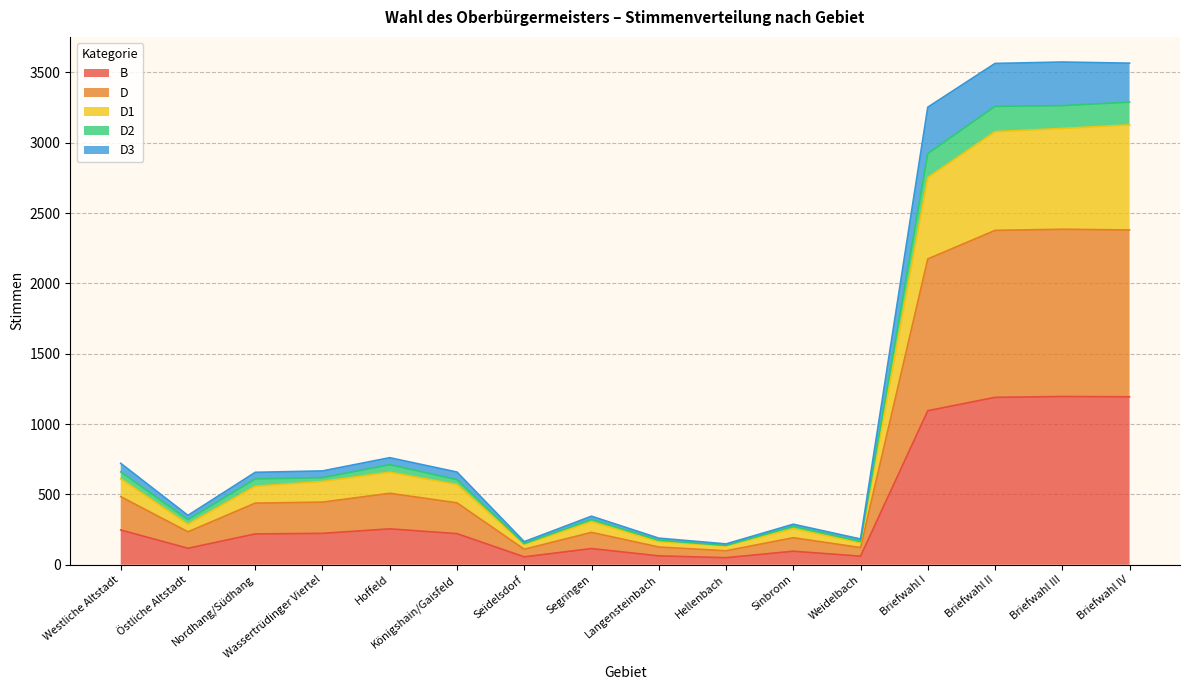

Does the chart display data point markers on the line(s)?

No